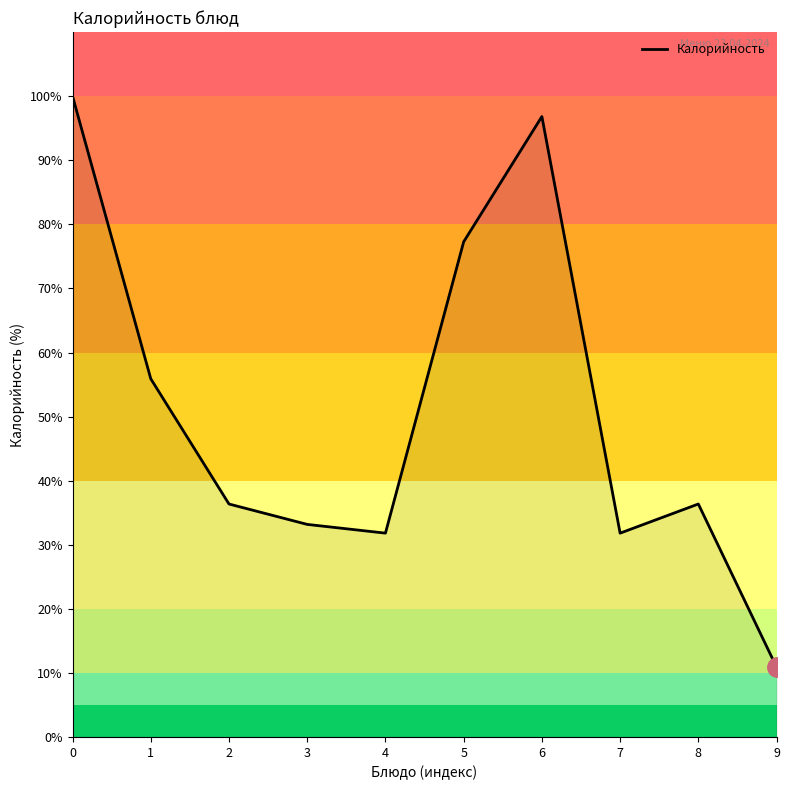

Reading left to right, what are all the values shown in this chart?

100.0	55.9	36.4	33.2	31.8	77.3	96.8	31.8	36.4	10.9